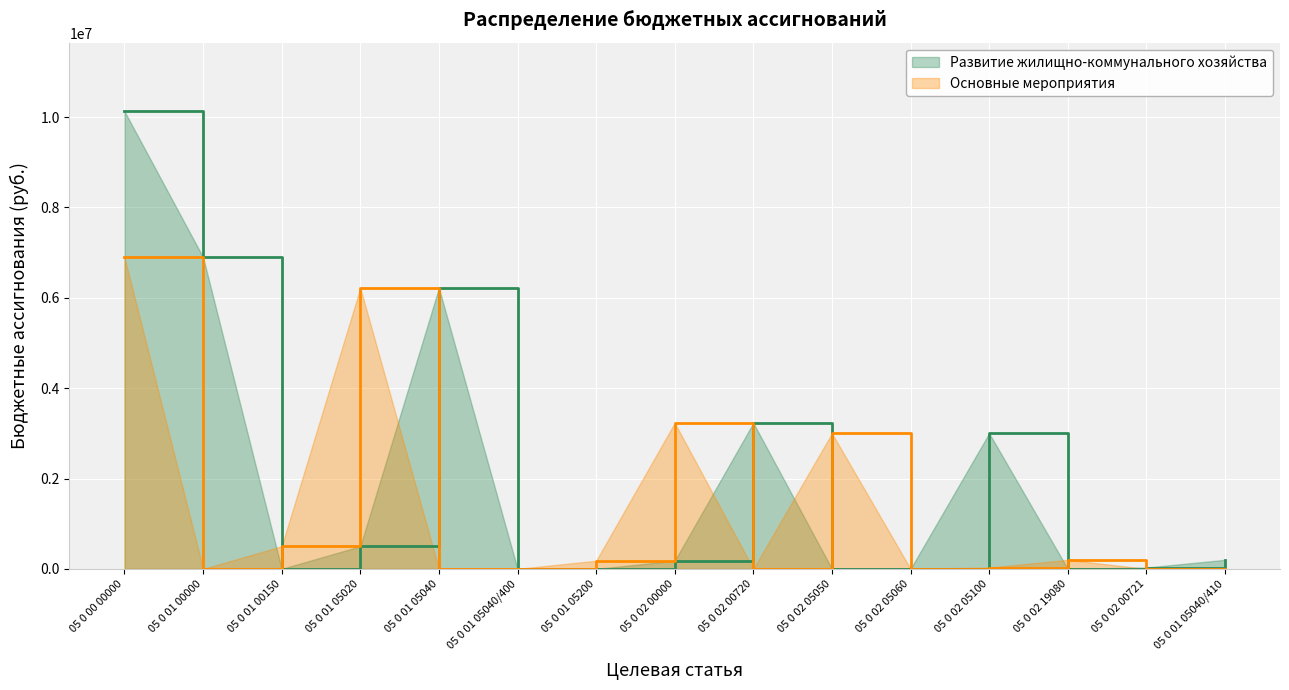

Between which two adjacent categories do Основные мероприятия and Развитие жилищно-коммунального хозяйства first intersect?

05 0 01 00000 and 05 0 01 00150